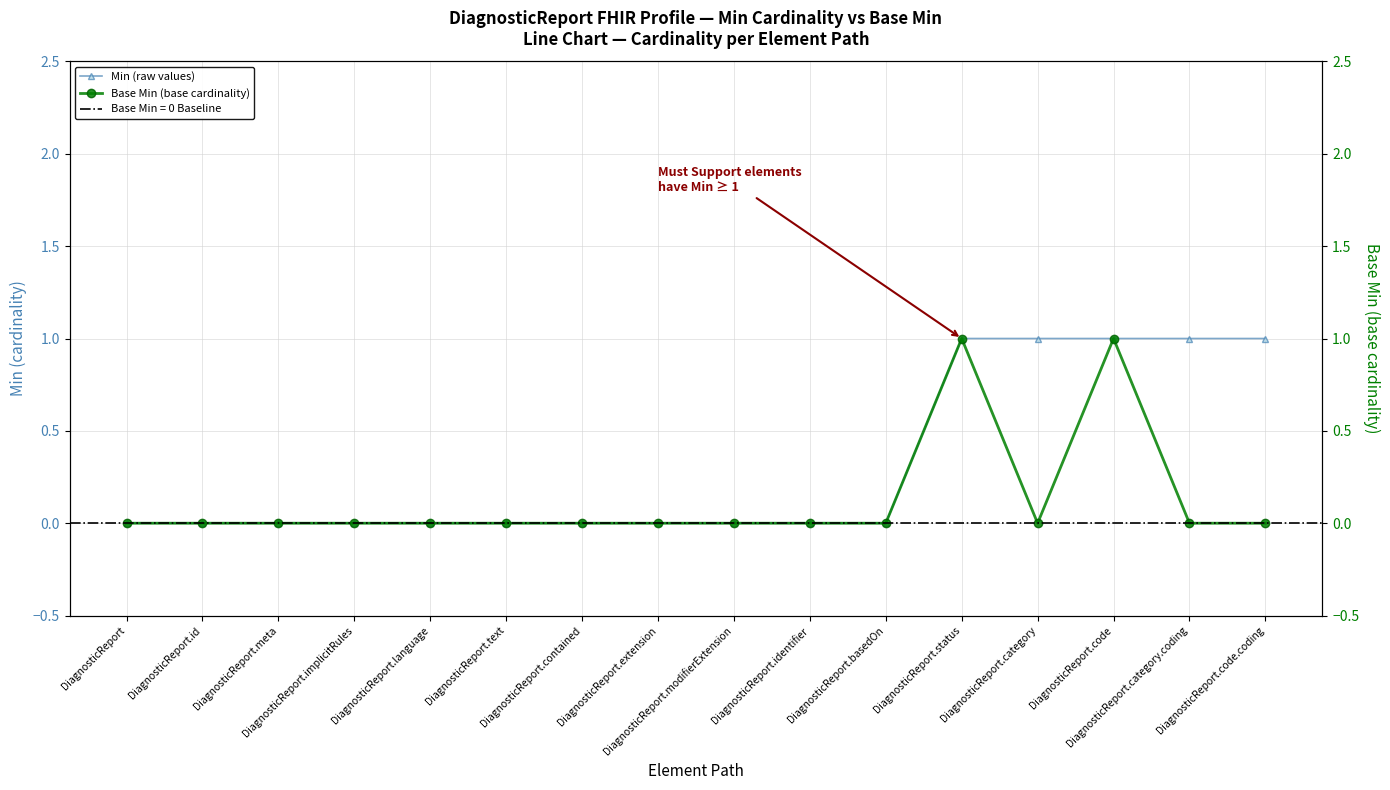

Is the value of Base Min (base cardinality) at DiagnosticReport.identifier greater than the value of Min (raw values) at DiagnosticReport.implicitRules?

No